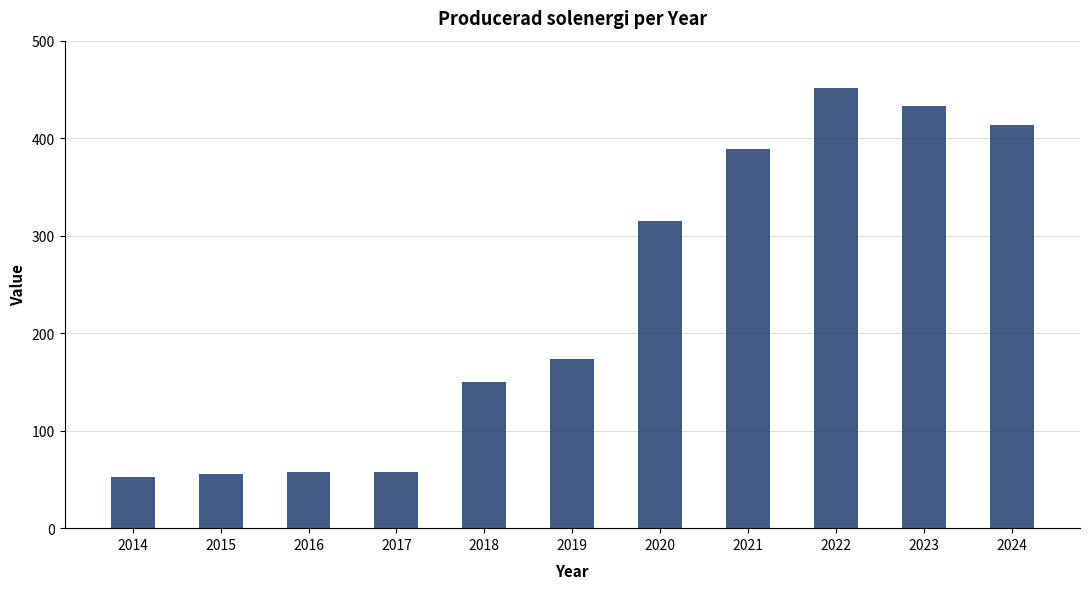

At which label is the value closest to 251?

2020